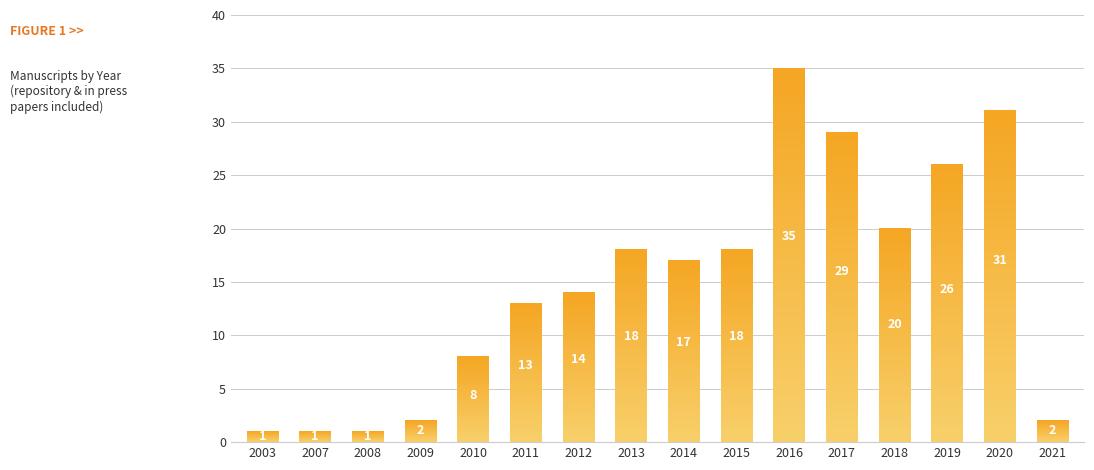

True or false: the data shows 2 at 2010.

False